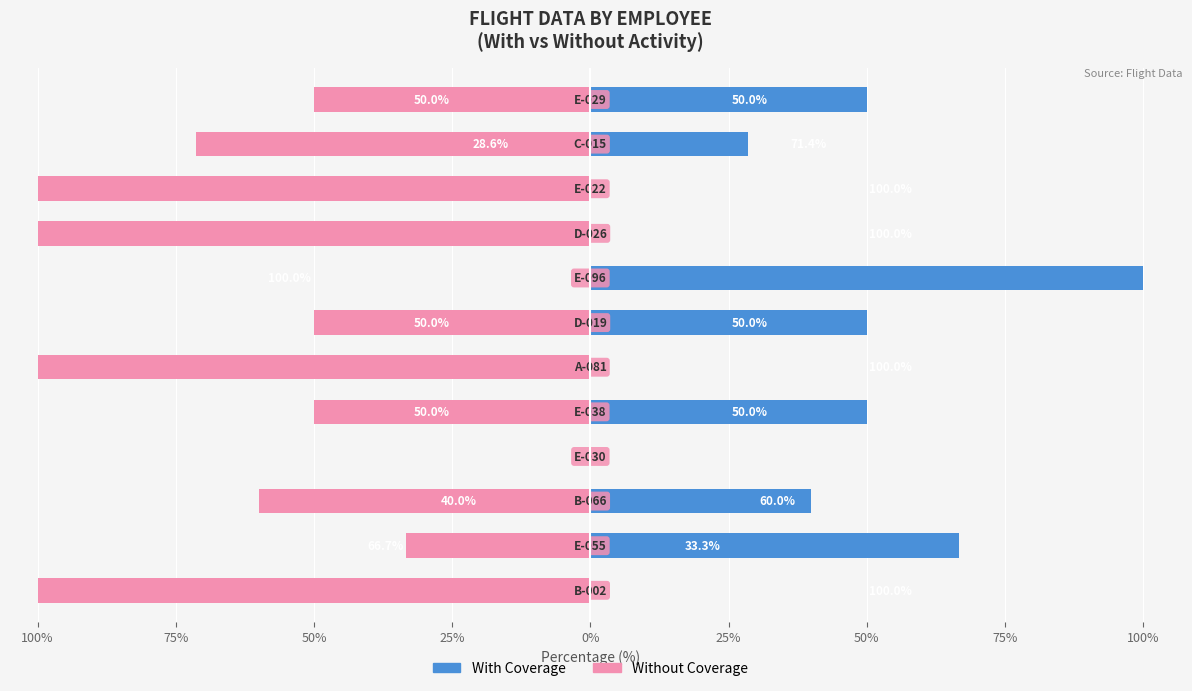

What is the average value of the With Coverage series?

32.1